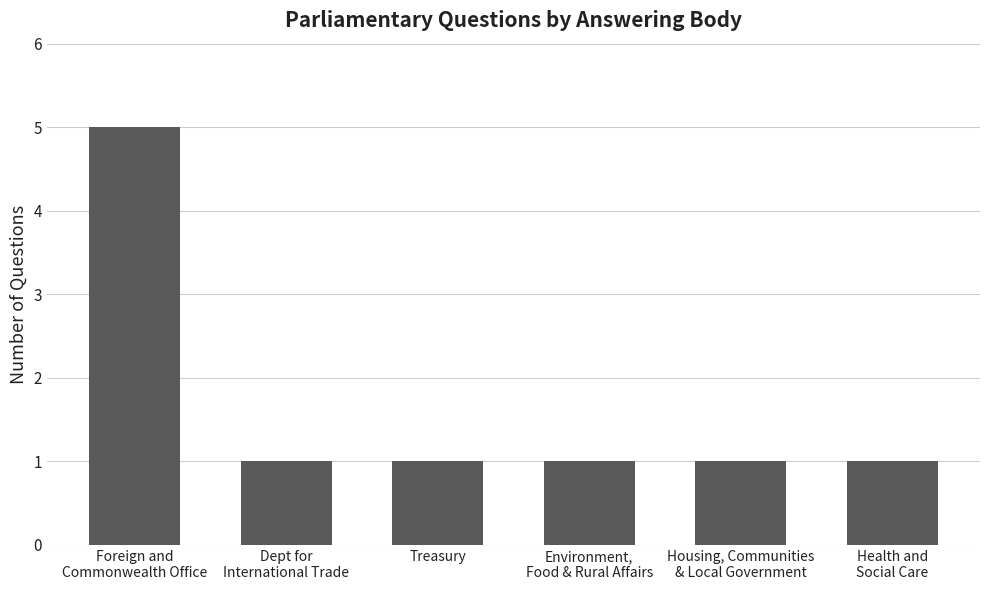

The chart shows a value of 1 at Treasury. True or false?

True